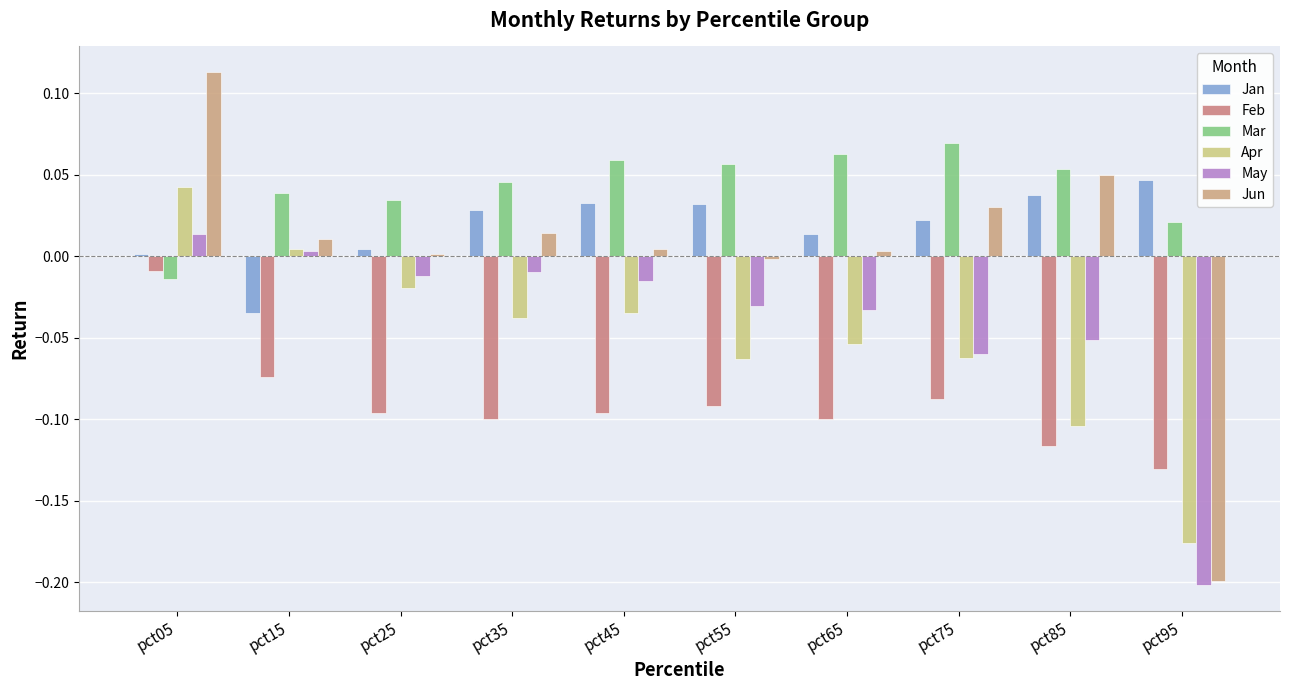

Between pct25 and pct35, which is larger?

pct35